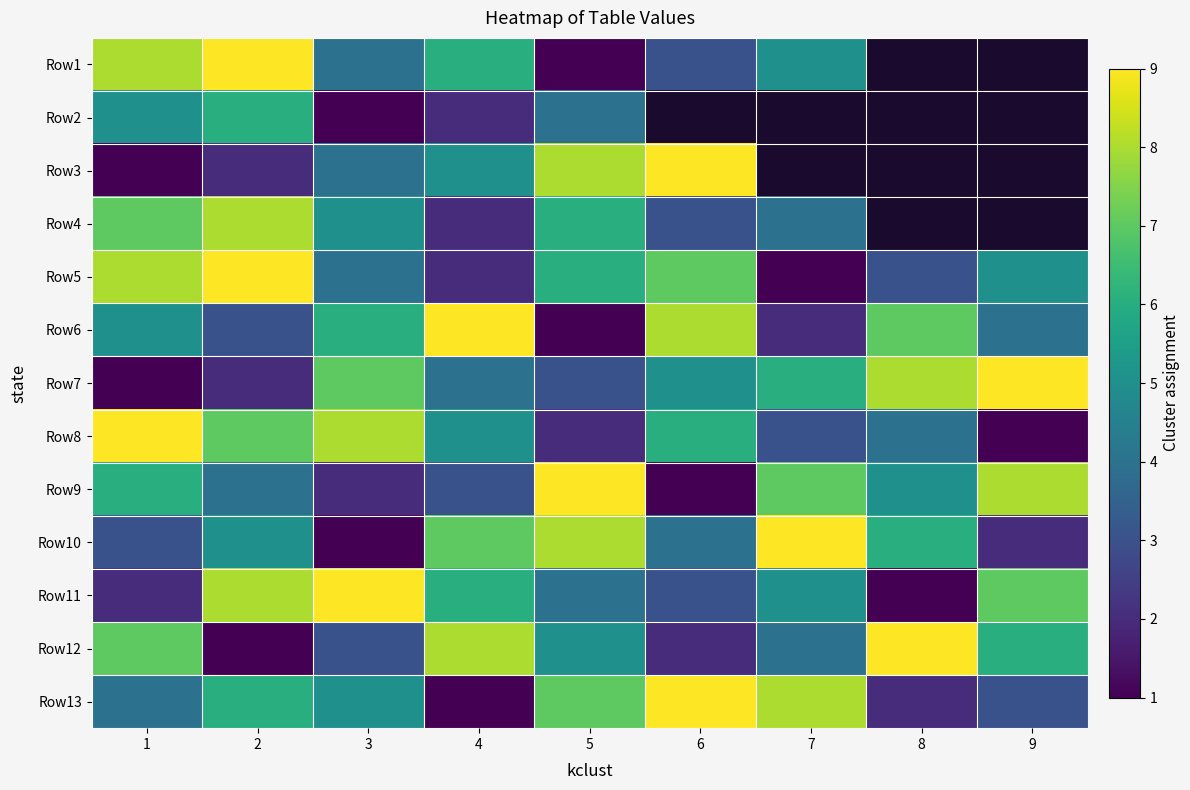

What is the difference between the Row8 values at 4 and 3?

3.0